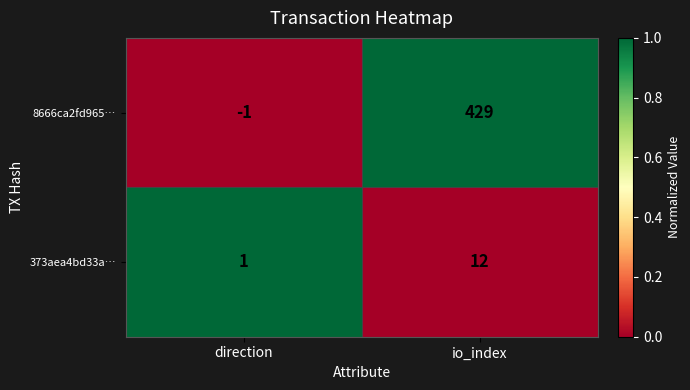

At io_index, list the series in order from largest to smallest.

8666ca2fd965…, 373aea4bd33a…